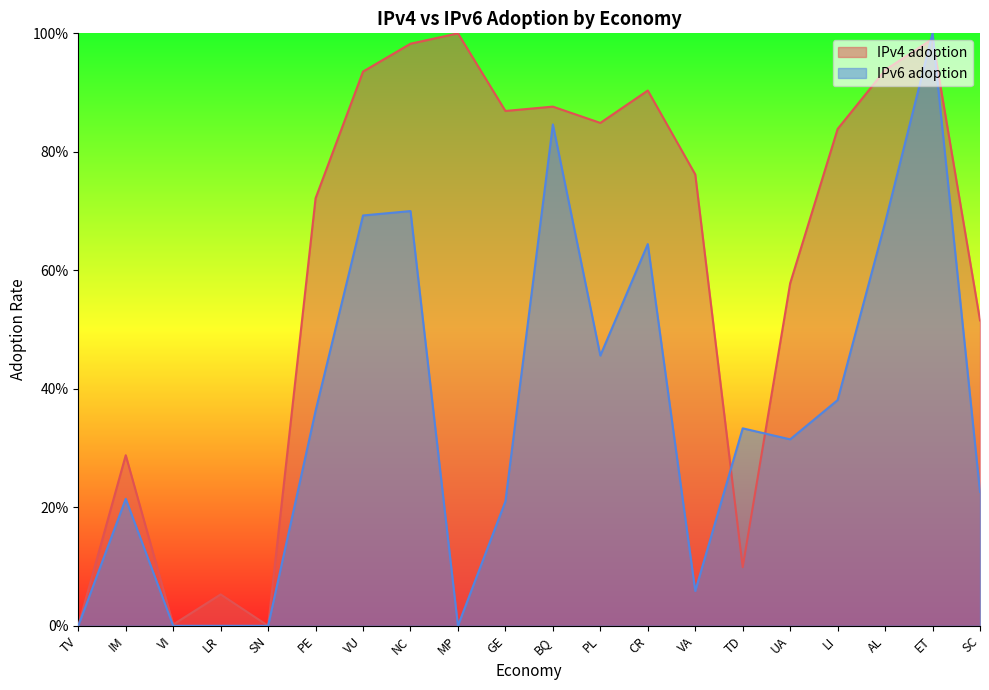

What are all the series names shown in the legend?

IPv4 adoption, IPv6 adoption